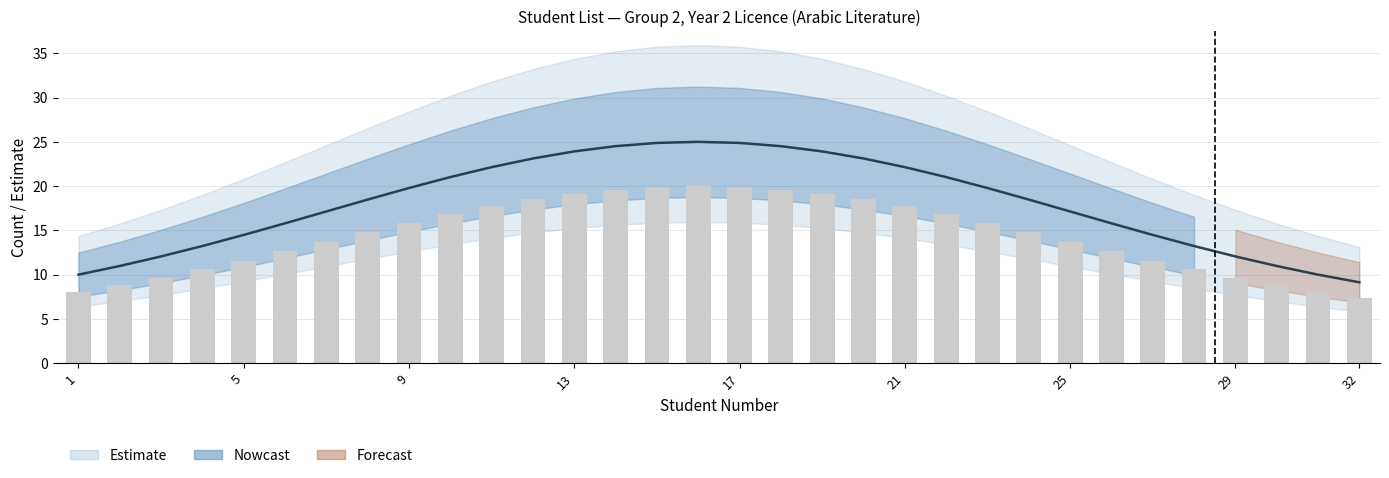

How many groups of bars are there?

32